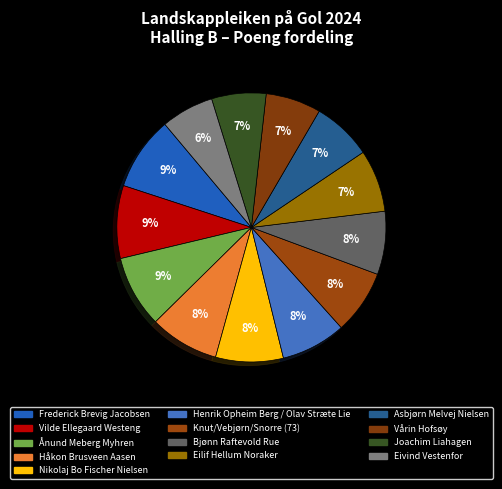

Does Vårin Hofsøy represent more than half of the total?

No